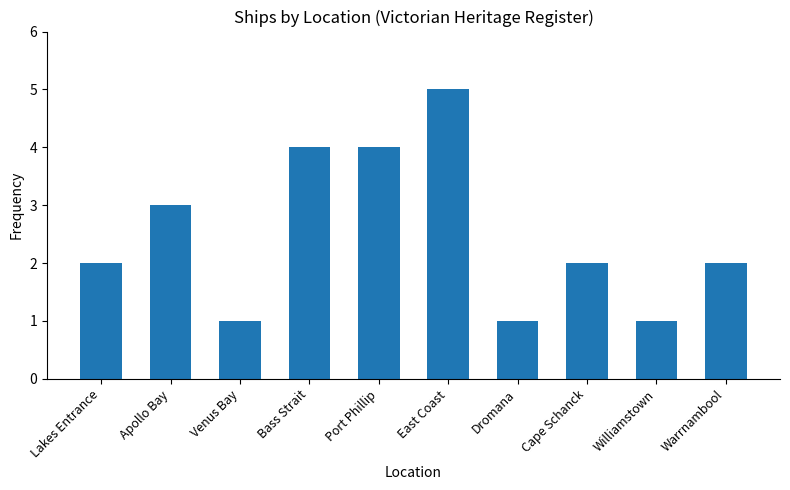

What is the sum of all values?

25